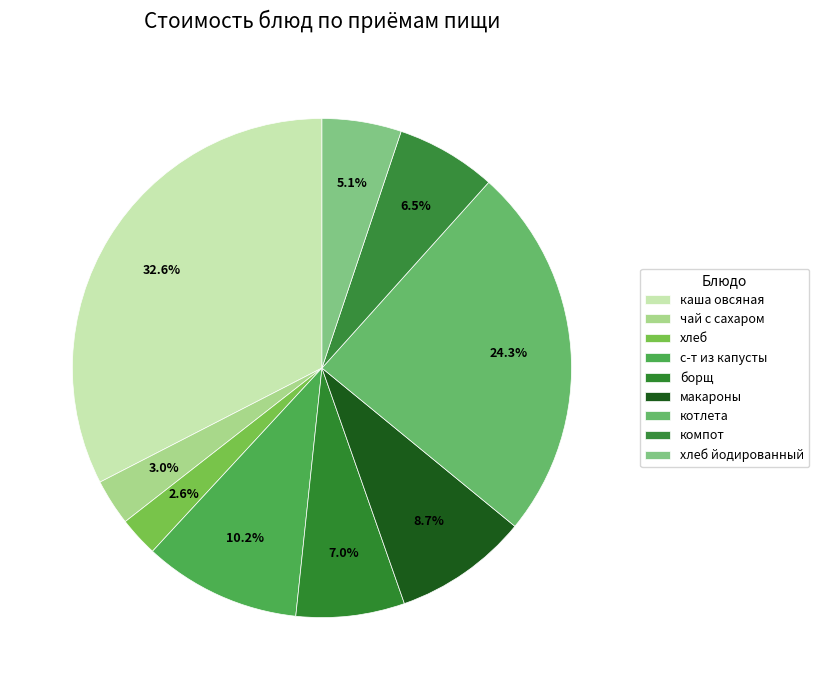

How many slices are in this pie chart?

9